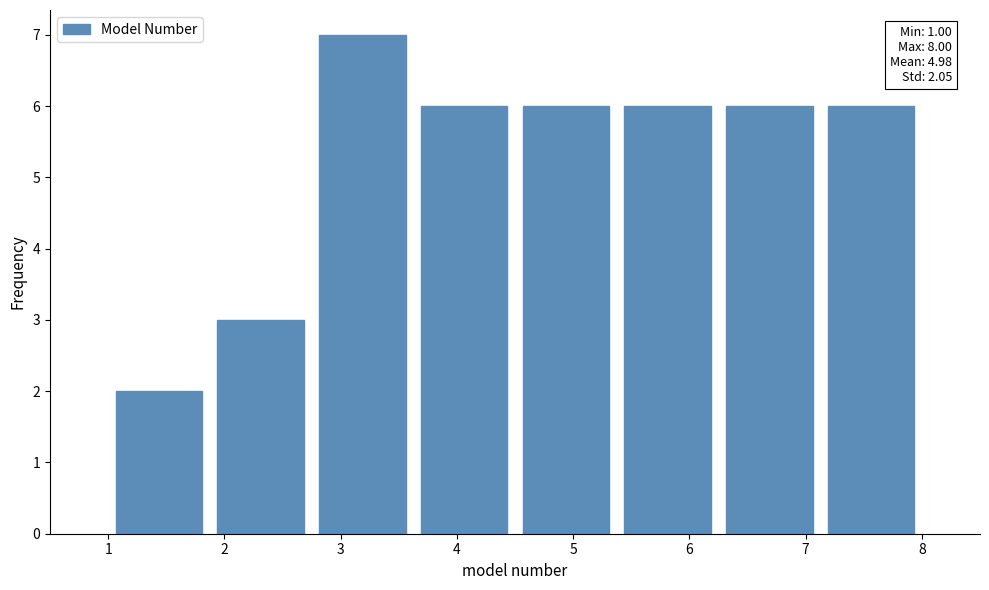

Which range on the x-axis has the tallest bar?

2.8 to 3.6